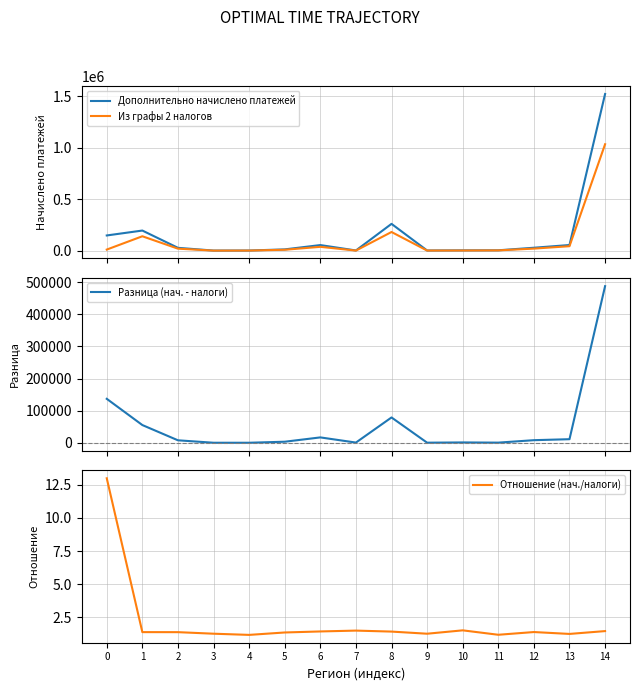

What is the value of the Из графы 2 налогов point at the 3rd from the left?

20400.0